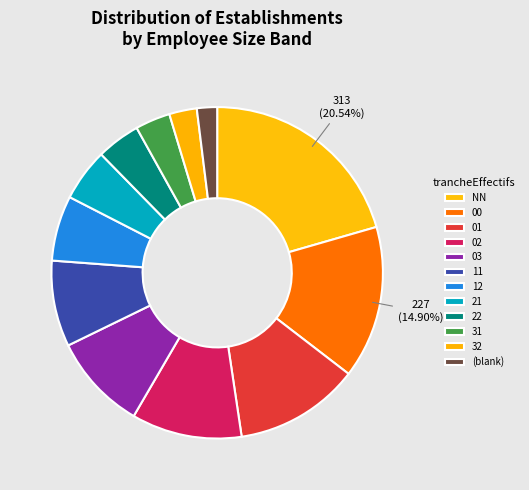

How many segments does this pie chart have?

12